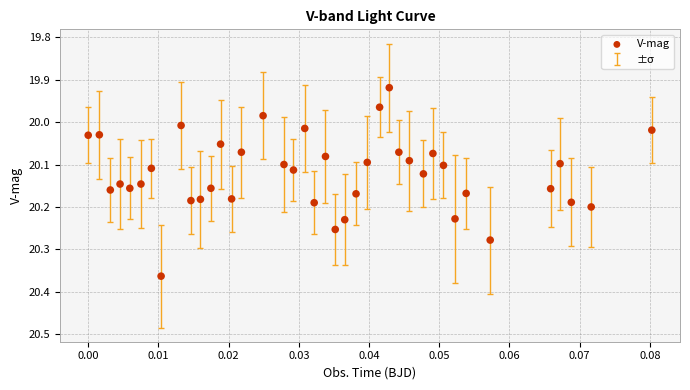

What is the range of Y values (max minus min)?

0.4